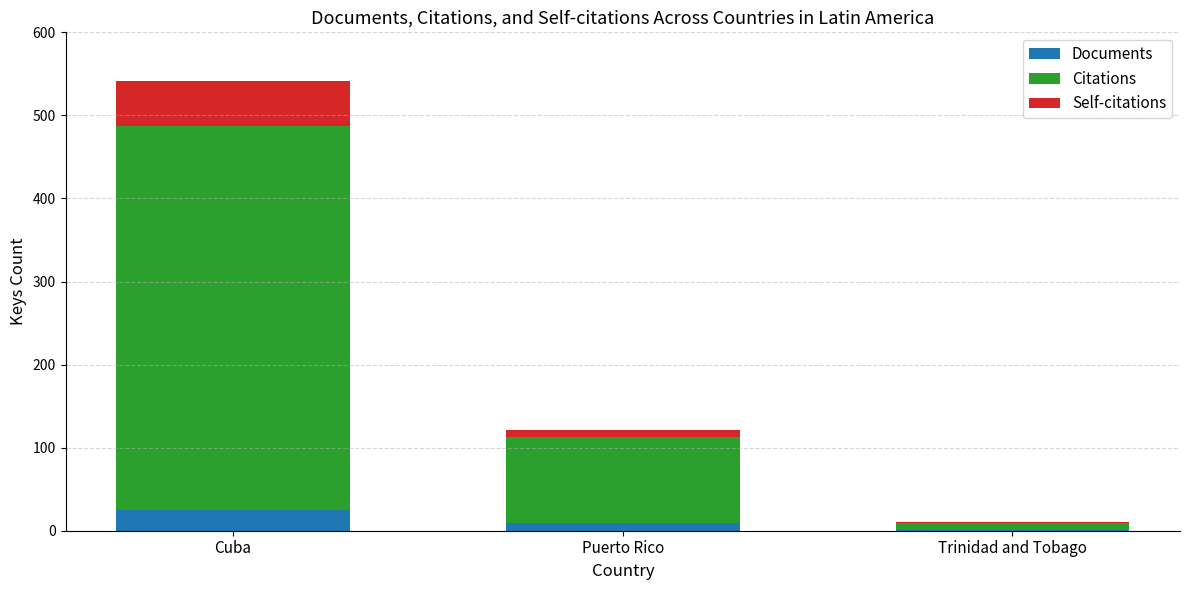

At which category is the sum across all series the highest?

Cuba